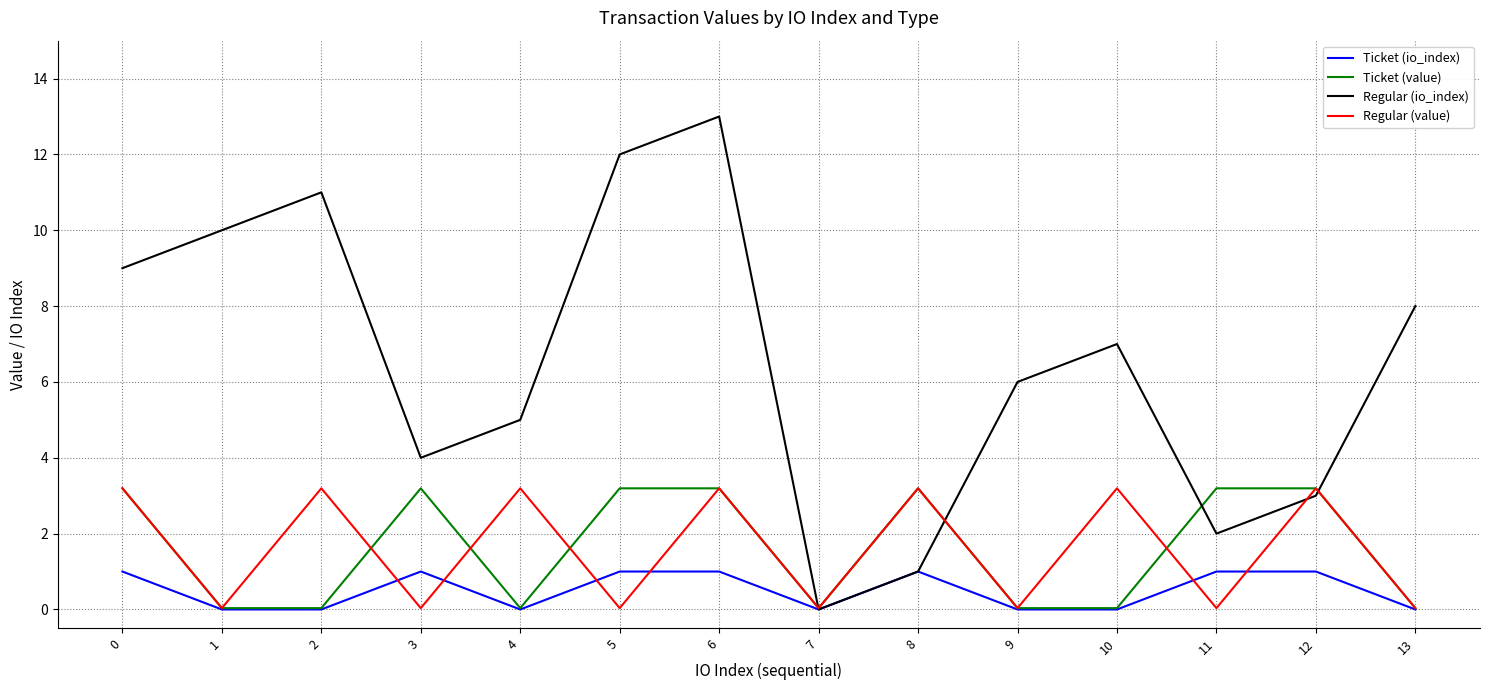

Count the number of data series in this chart.

4